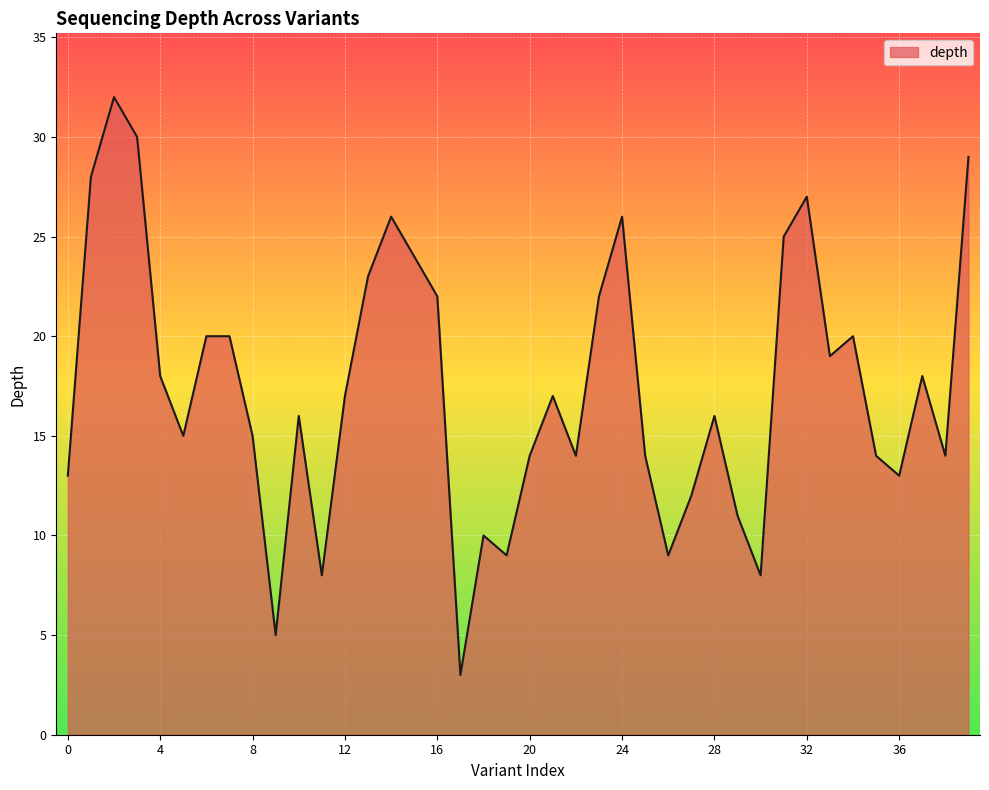

What is the greatest value displayed?

32